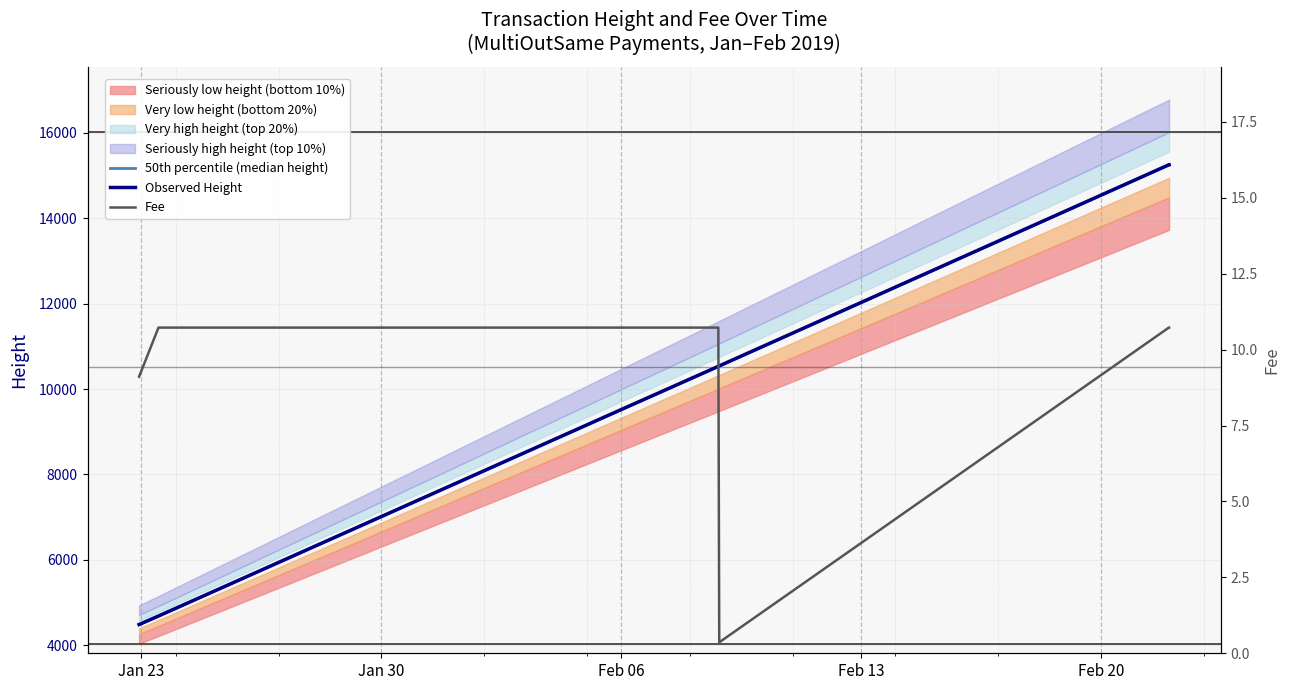

What is the value of the Observed Height point at the 8th from the left?

10541.0